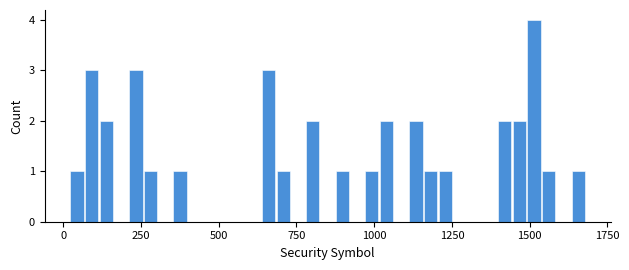

Read against the x-axis, roughly where is the centre of the tallest bar?

1500